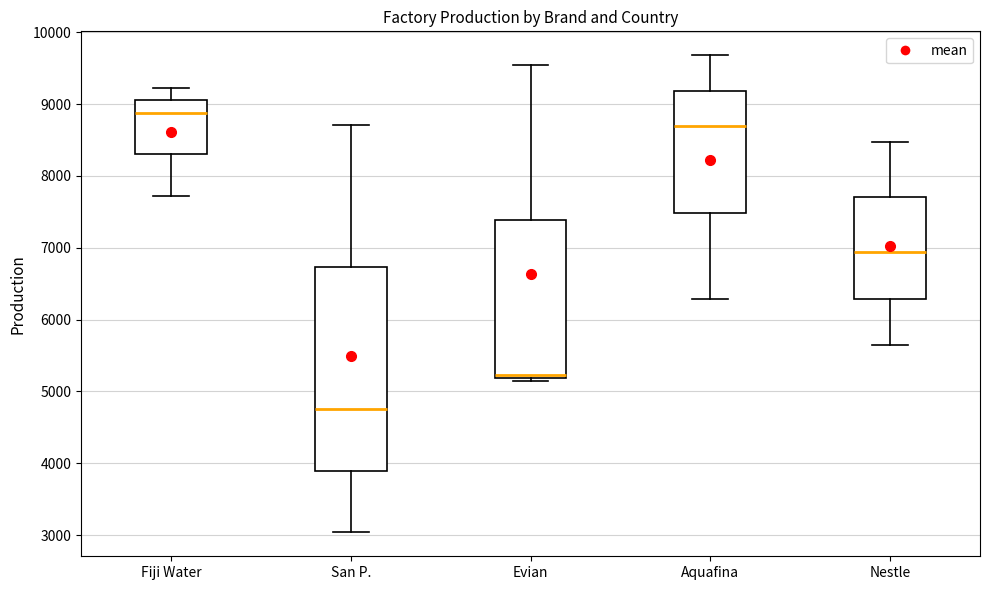

Which box's median line is the highest?

Fiji Water